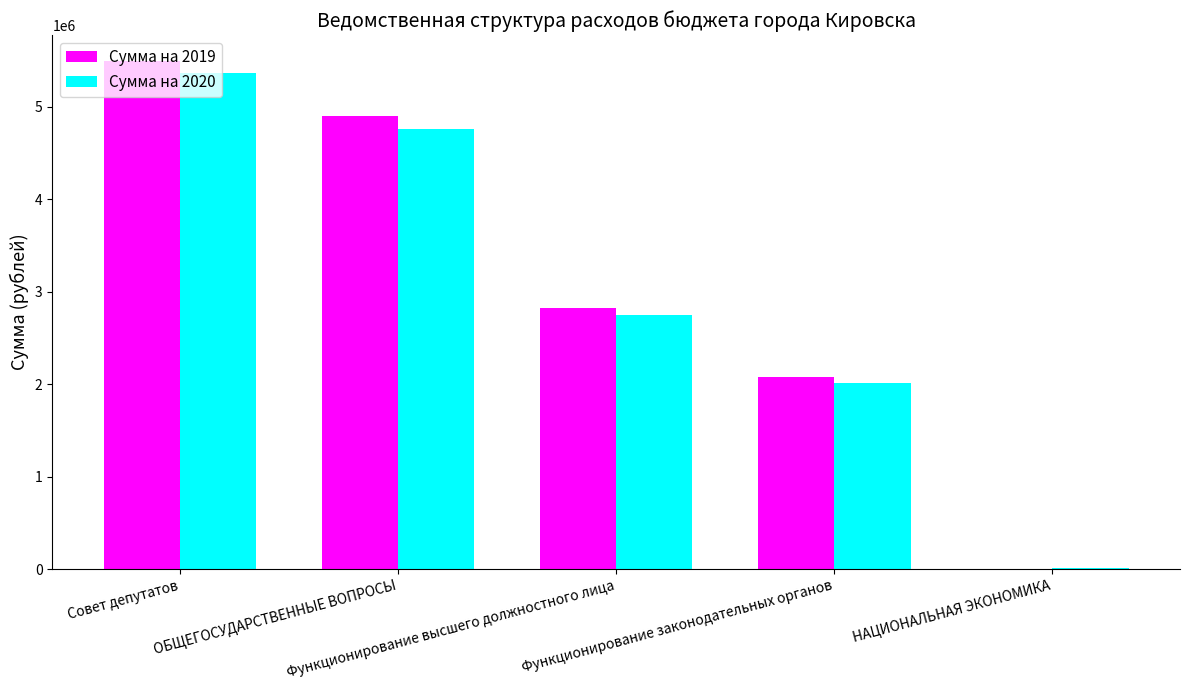

What is the approximate value of Сумма на 2019 at Совет депутатов?

5500511.9